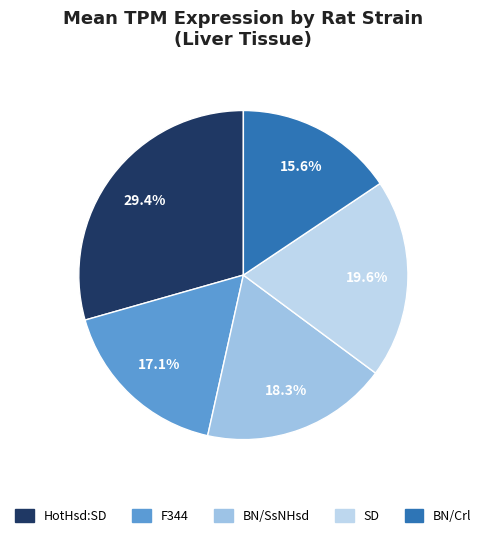

Count the number of slices in the pie.

5